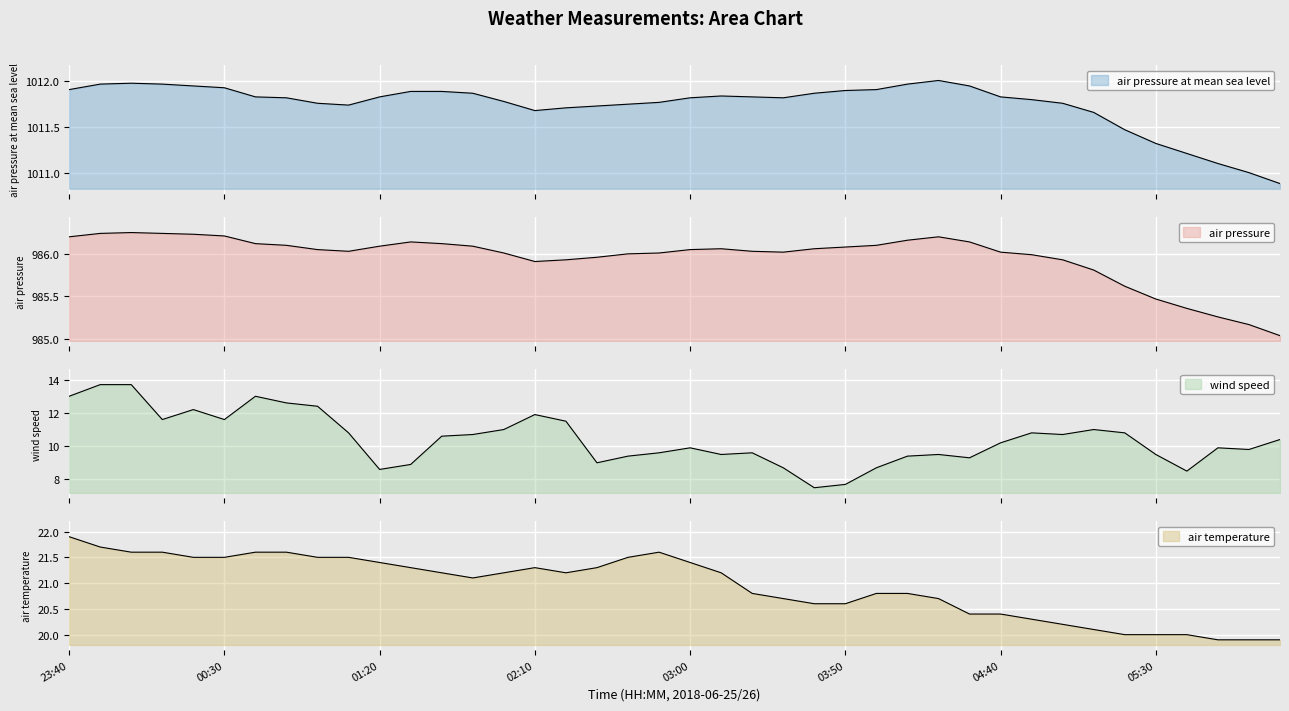

True or false: air_pressure_at_mean_sea_level and air_temperature cross at least once.

False